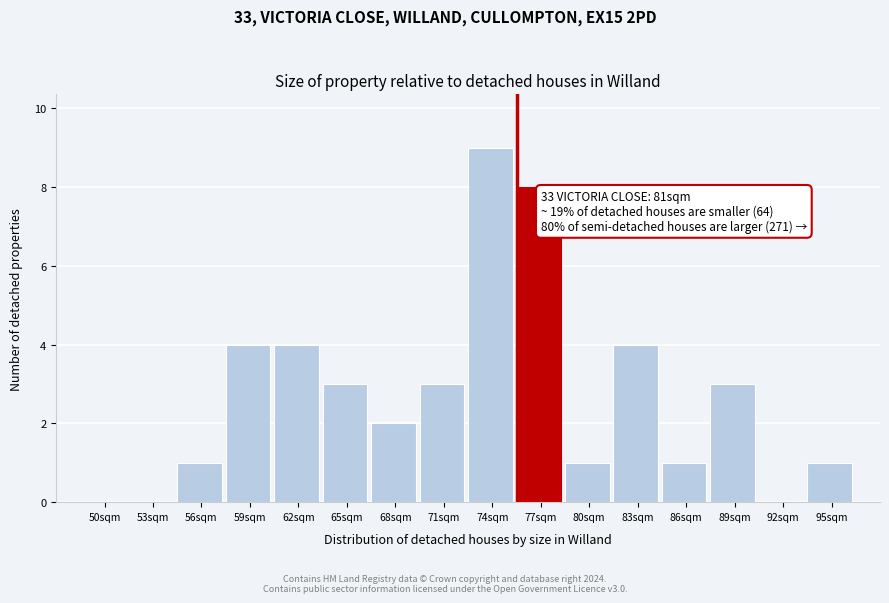

Reading right to left, transcribe all the data shown in this chart.

95sqm=1	92sqm=0	89sqm=3	86sqm=1	83sqm=4	80sqm=1	77sqm=8	74sqm=9	71sqm=3	68sqm=2	65sqm=3	62sqm=4	59sqm=4	56sqm=1	53sqm=0	50sqm=0